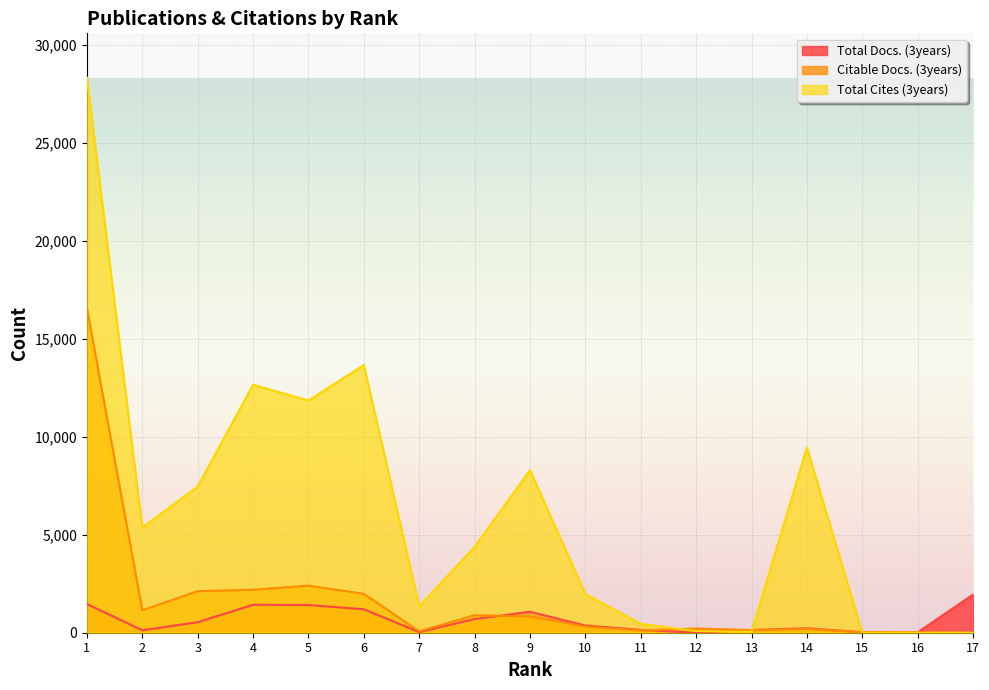

Which series has the largest total across all categories?

Total Cites (3years)